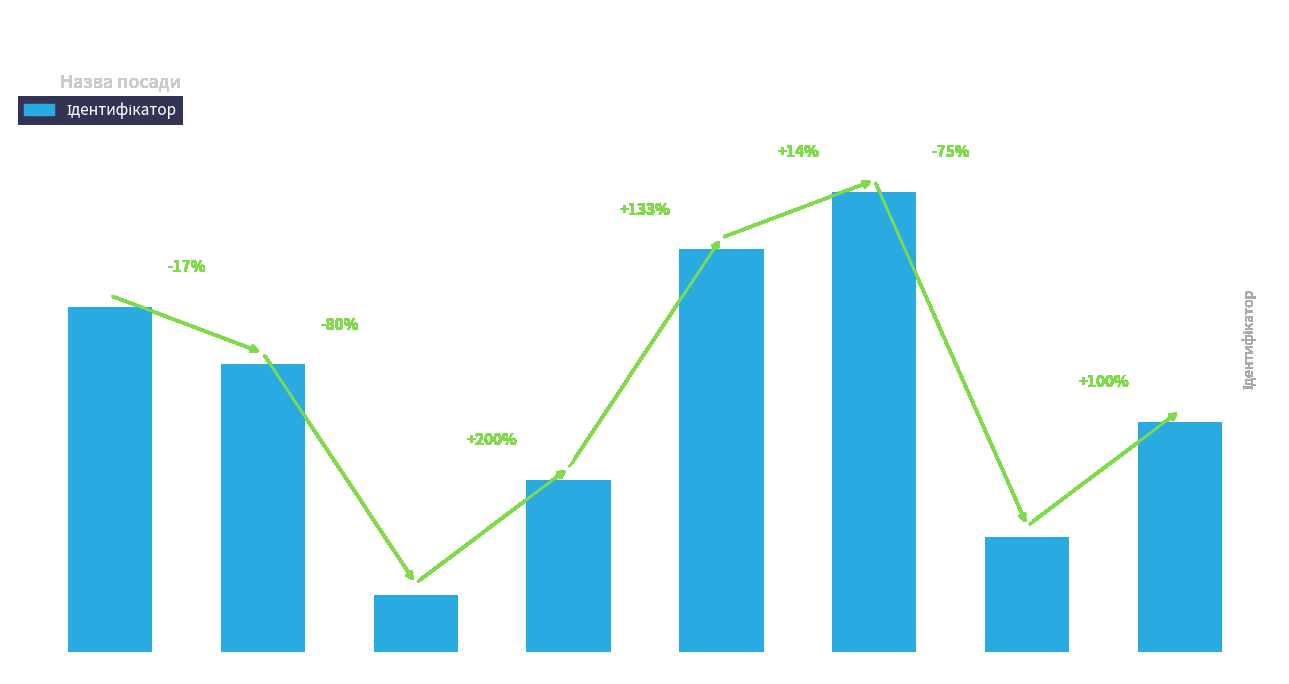

What is the change in value from В.о. директора to Директор?

+1